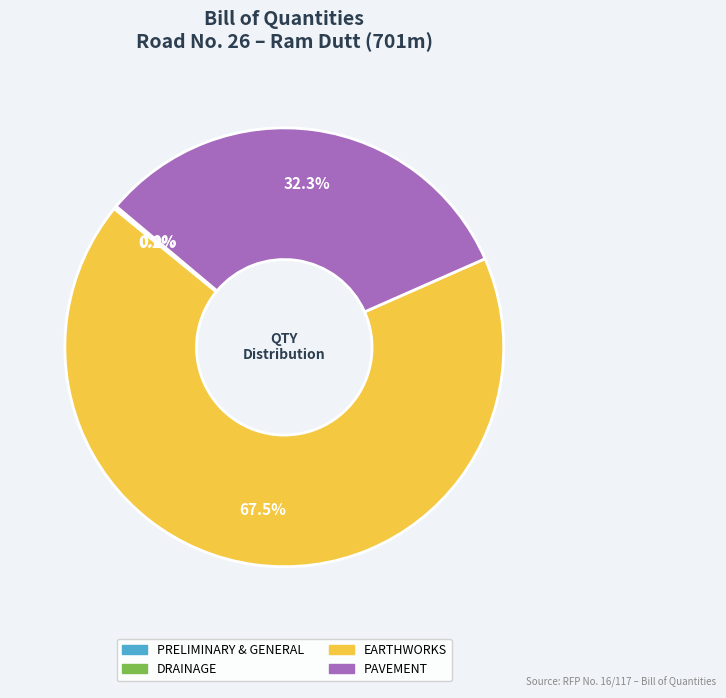

Is there a majority slice in this chart?

Yes